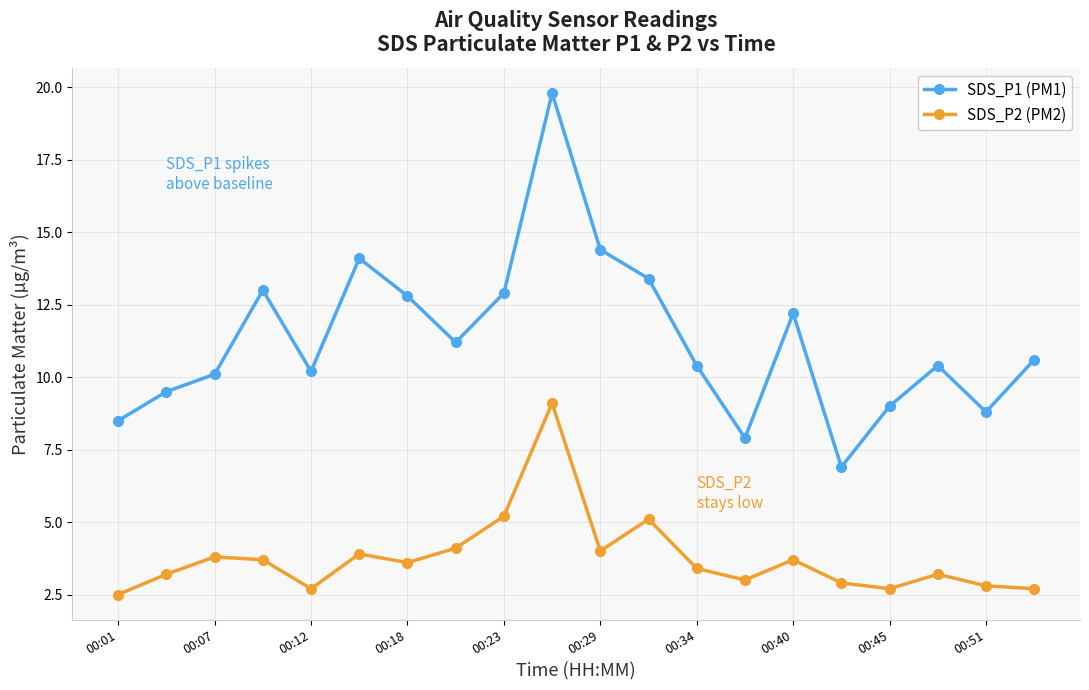

Does the chart have visible grid lines?

Yes